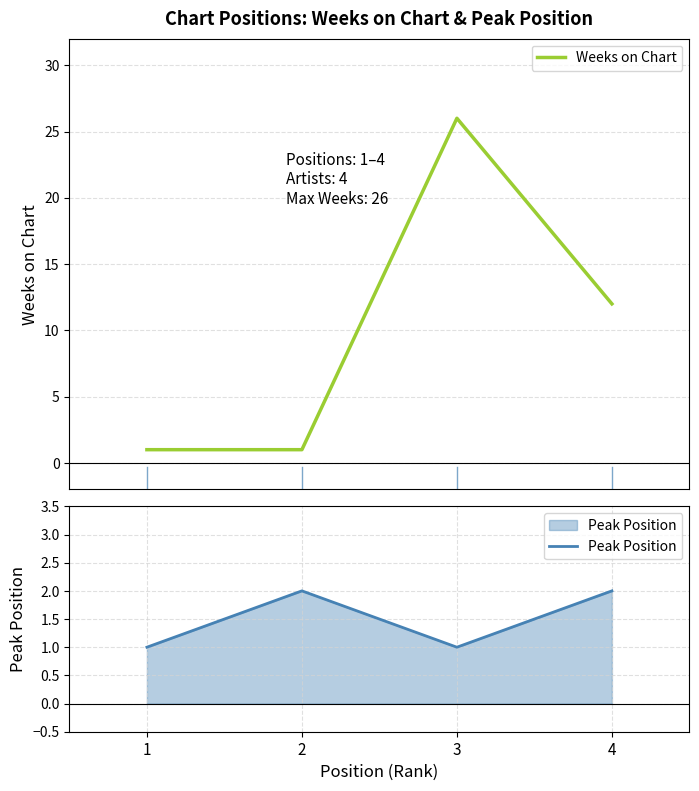

The value of Peak Position at 3 is 1. True or false?

True